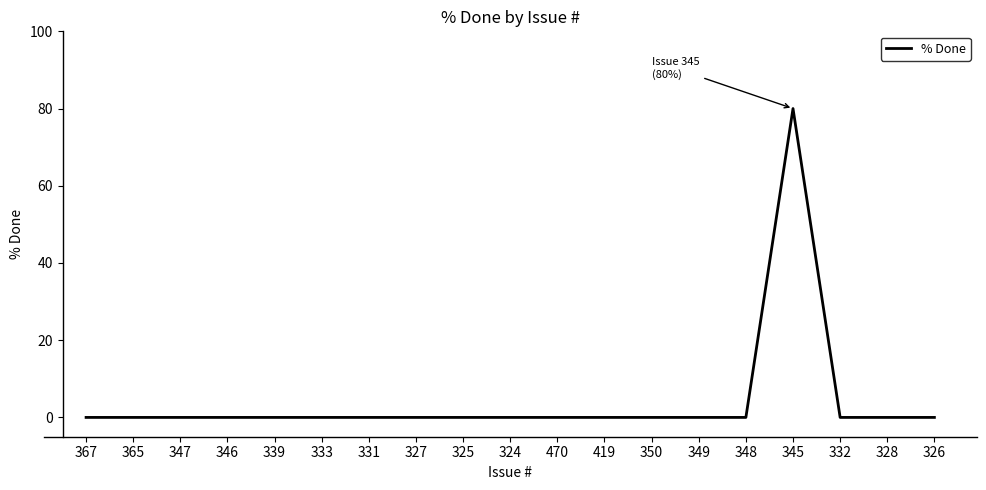

How many series are shown in this chart?

1